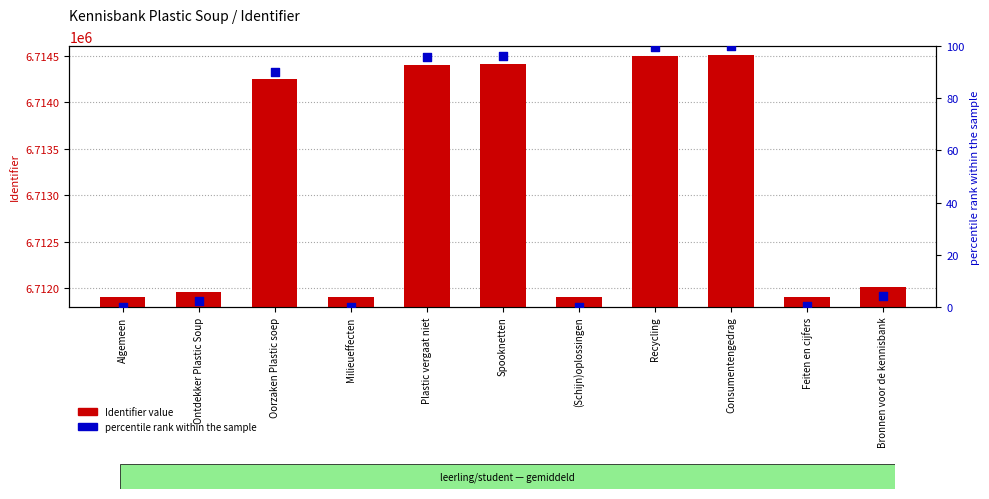

Which series contains the lowest Y value?

percentile rank within the sample